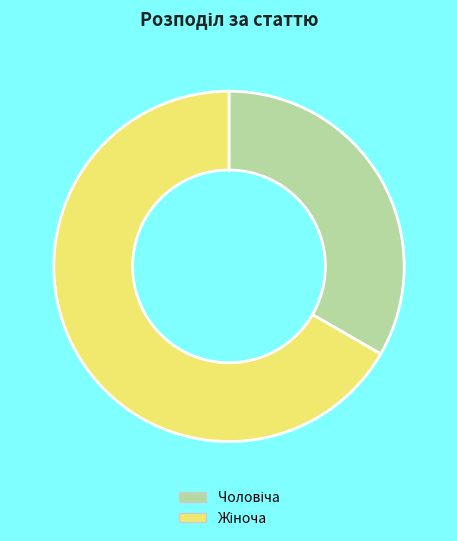

Is there a majority slice in this chart?

Yes